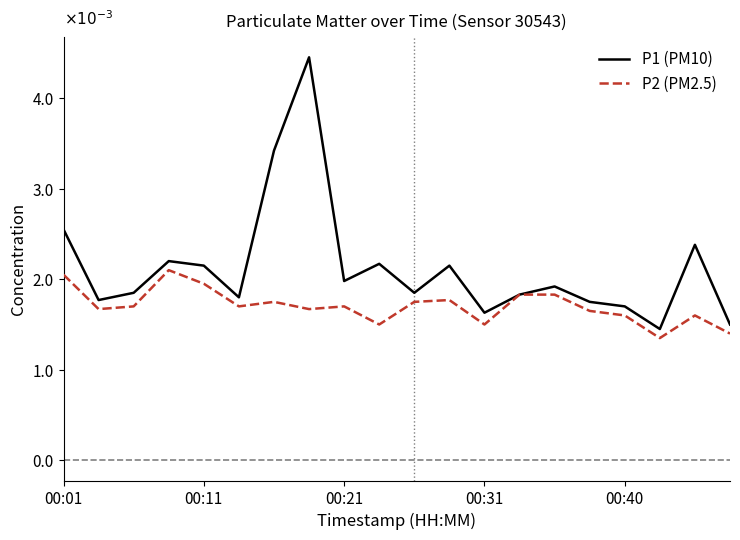

What are all the series names shown in the legend?

P1 (PM10), P2 (PM2.5)